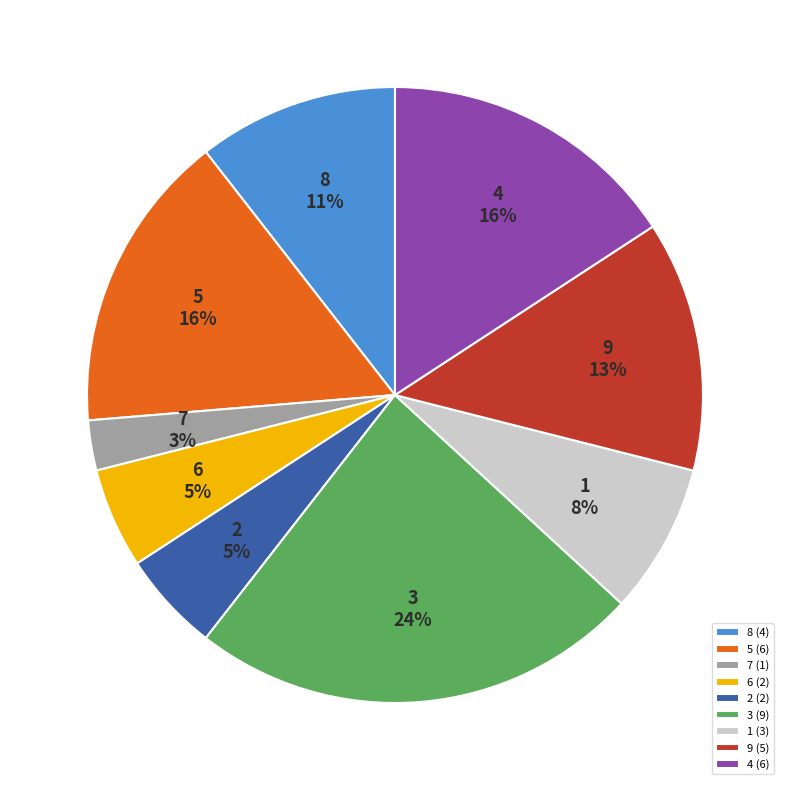

Combined, do 2 and 8 account for over 50%?

No